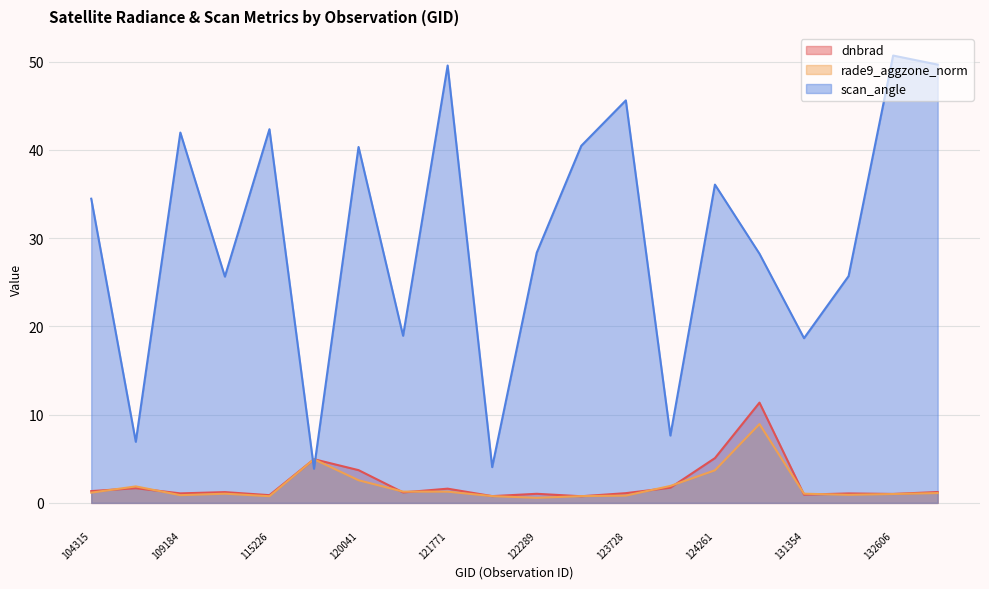

List the series in order of their peak value, lowest first.

rade9_aggzone_norm, dnbrad, scan_angle